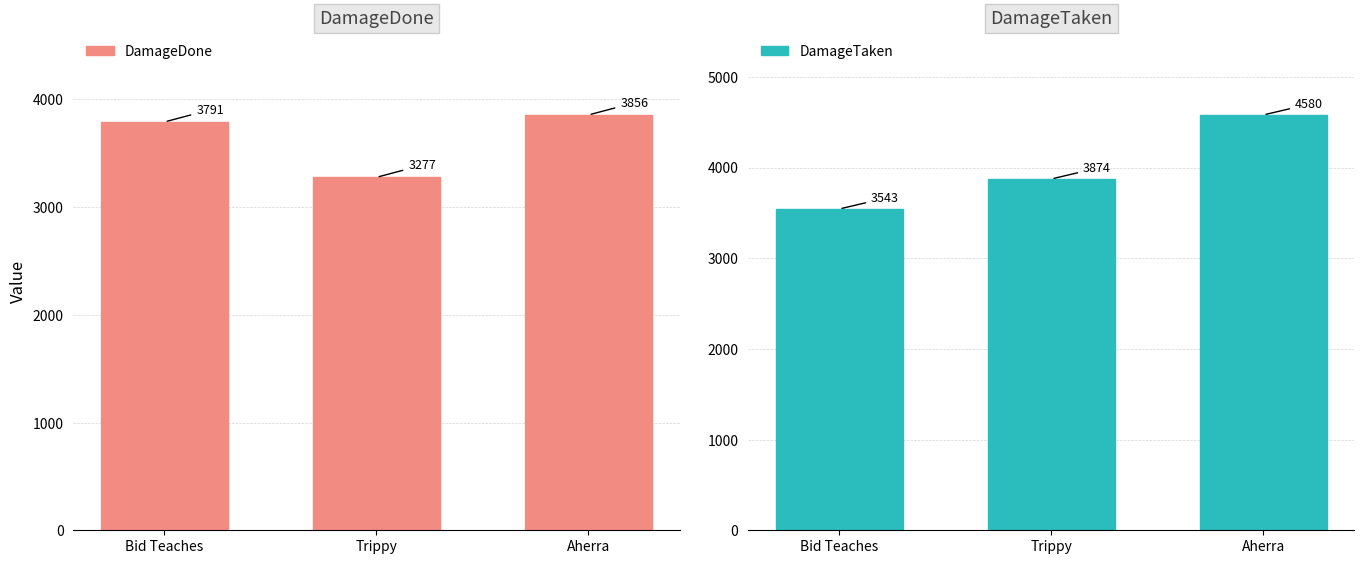

Reading left to right, transcribe all the data shown in this chart.

DamageDone: Bid Teaches=3791	Trippy=3277	Aherra=3856
DamageTaken: Bid Teaches=3543	Trippy=3874	Aherra=4580